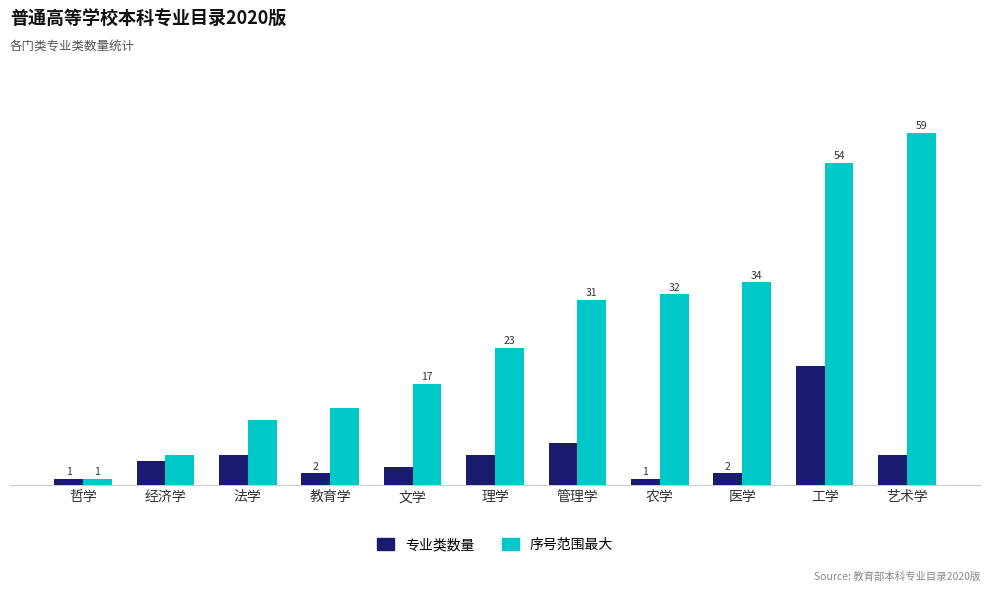

At 医学, list the series in order from largest to smallest.

序号范围最大, 专业类数量